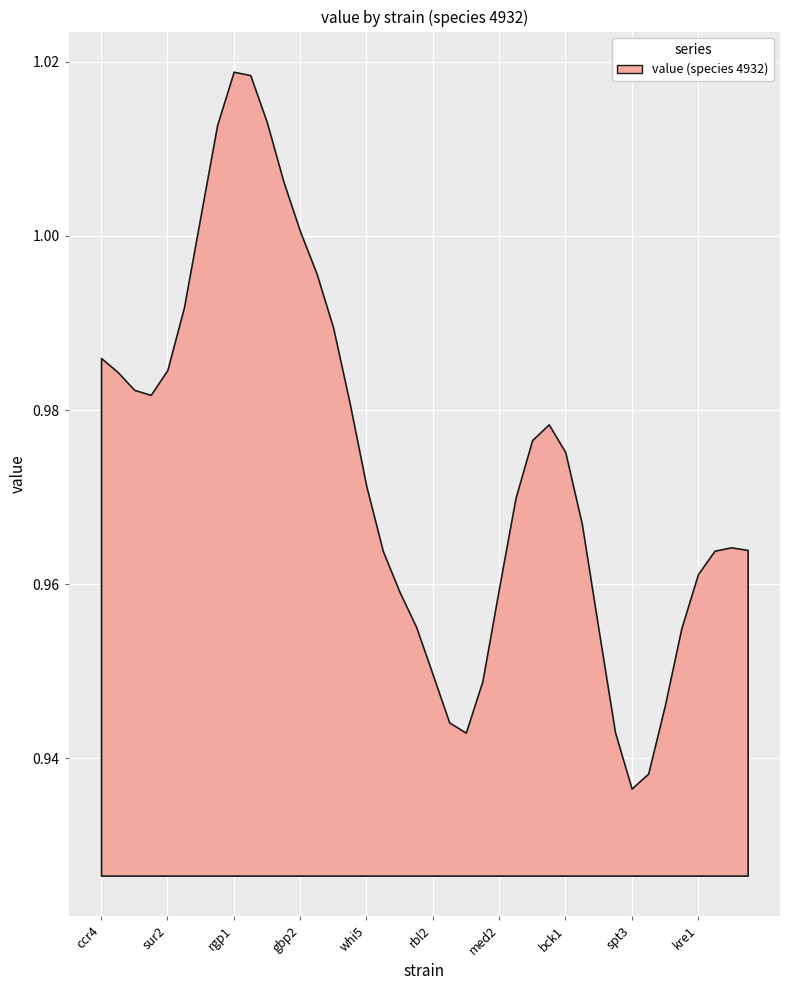

True or false: the data shows 0.2 at spt3.

False